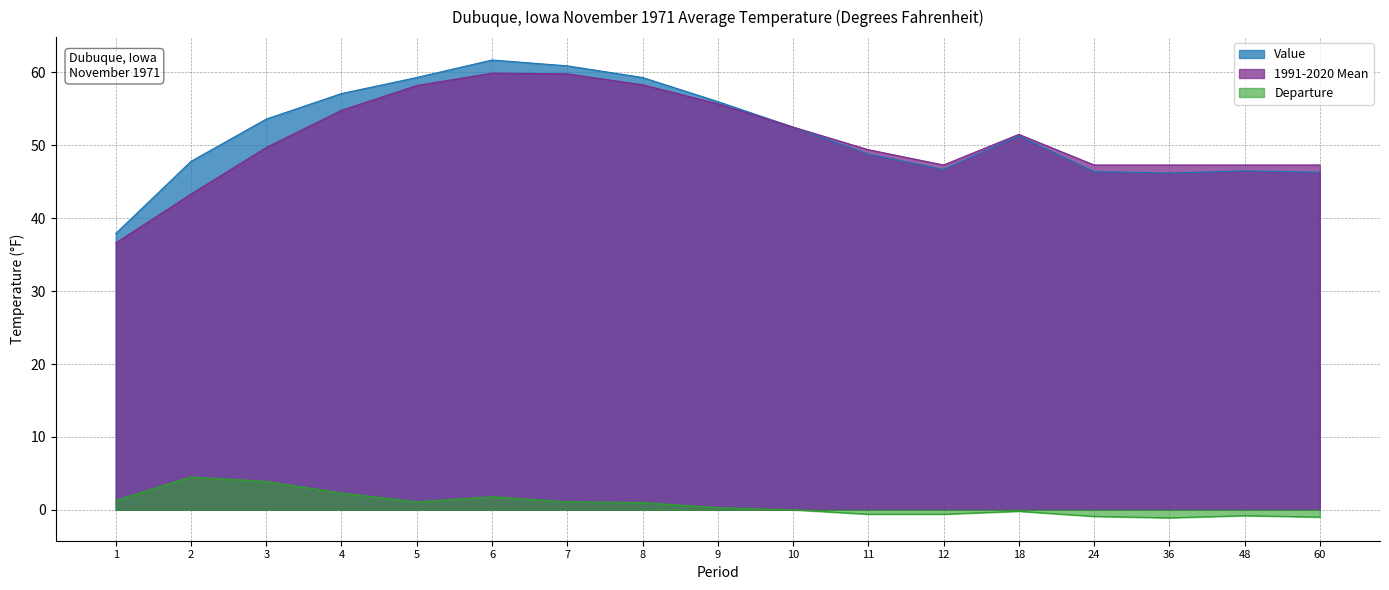

How many distinct data groups are displayed?

3